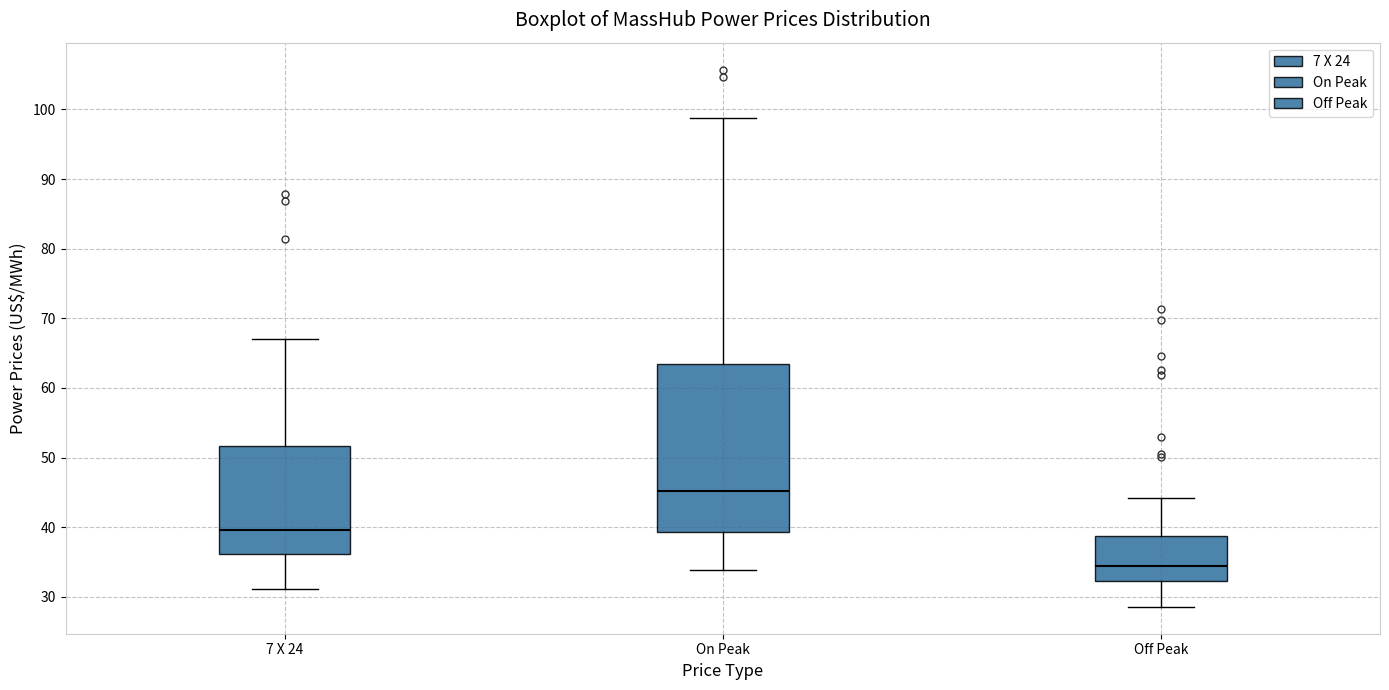

Where does the lower whisker of the box for On Peak end on the y-axis? The values are not printed on the chart, so give them approximately, as read against the axis.

34